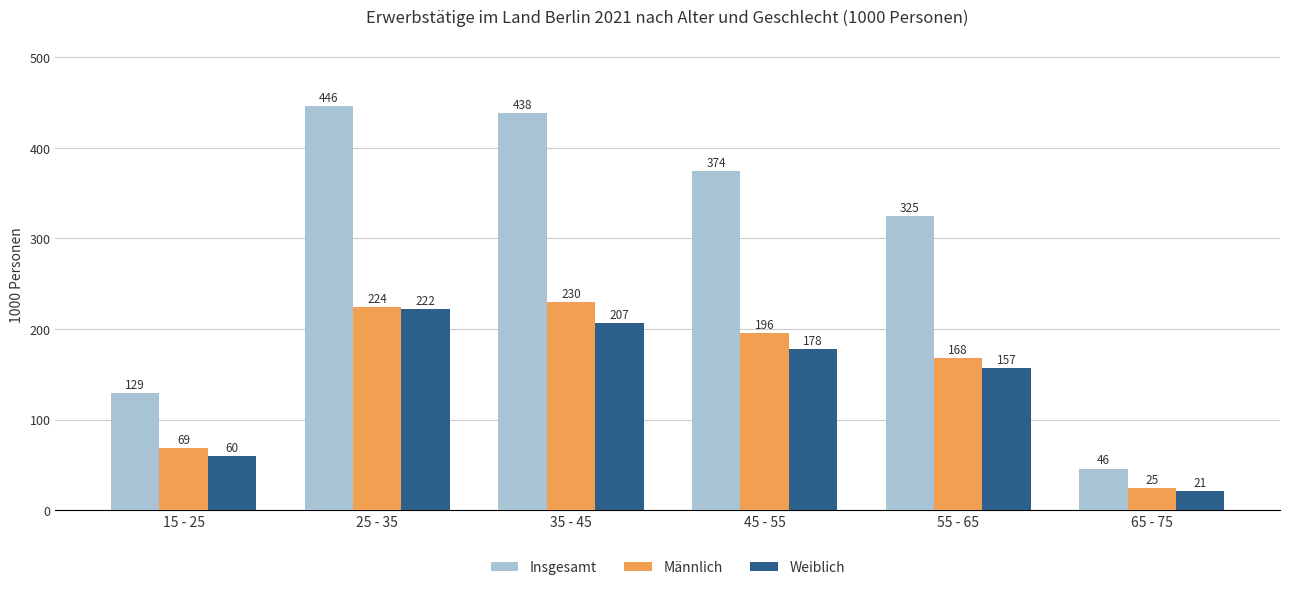

How many bars are there in total?

18